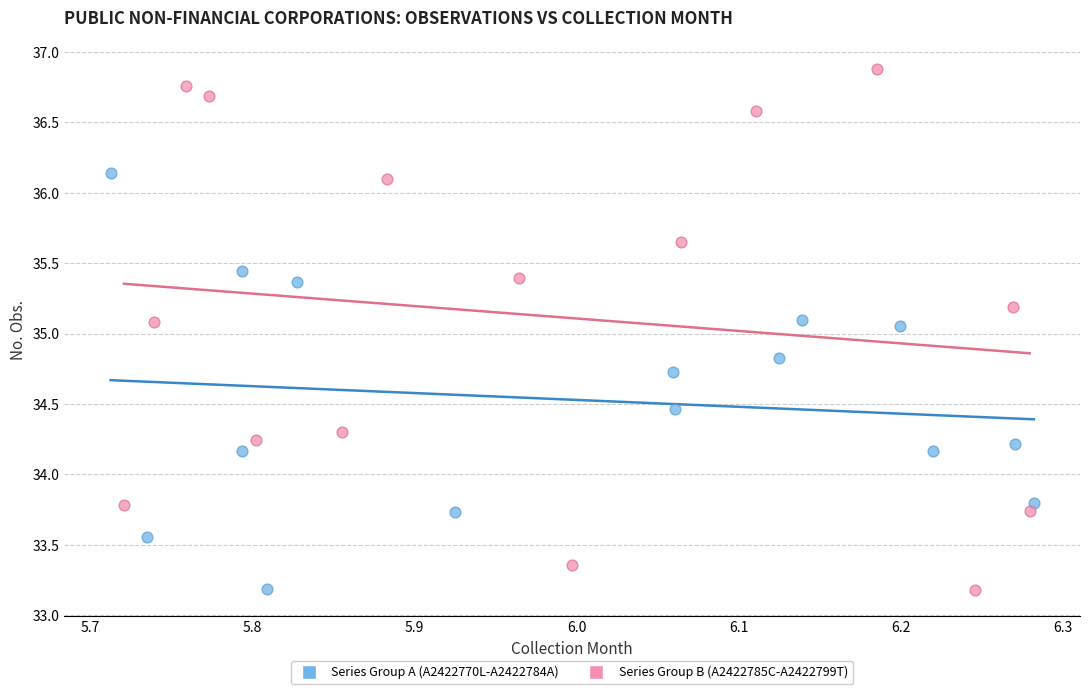

Which series reaches the maximum Y coordinate?

Series Group B (A2422785C-A2422799T)